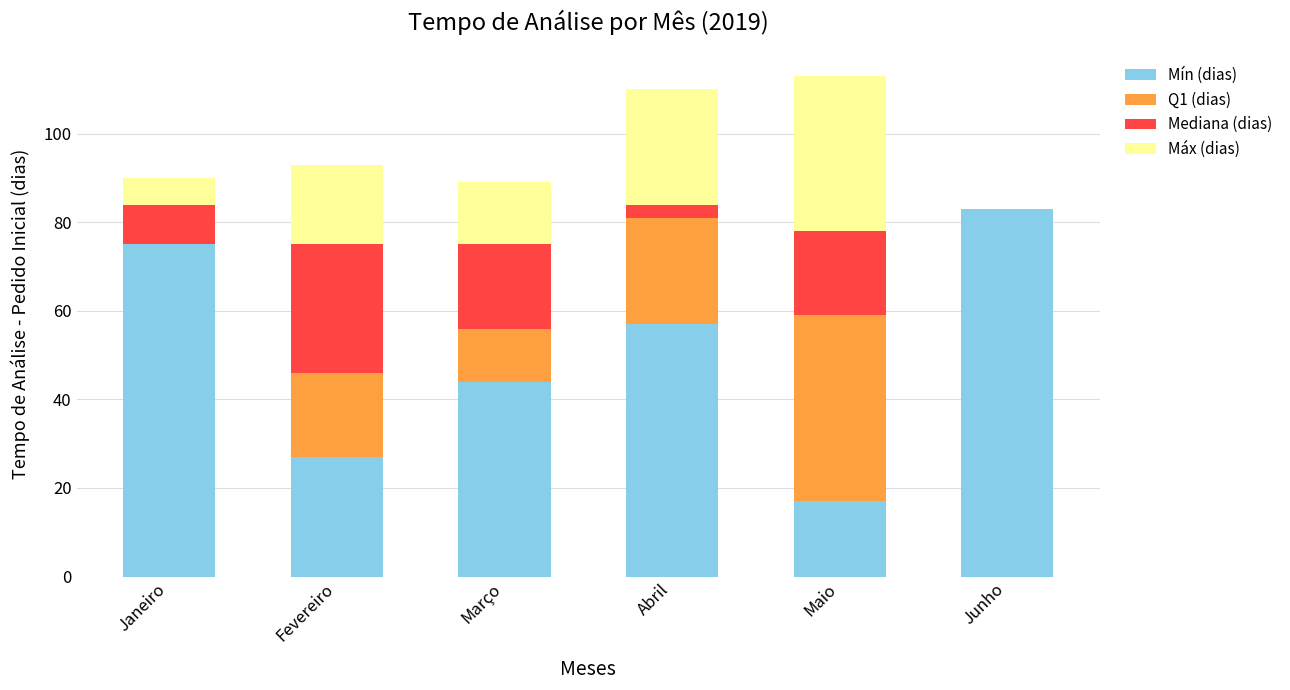

At which label is Mín (dias) closest to 50?

Março